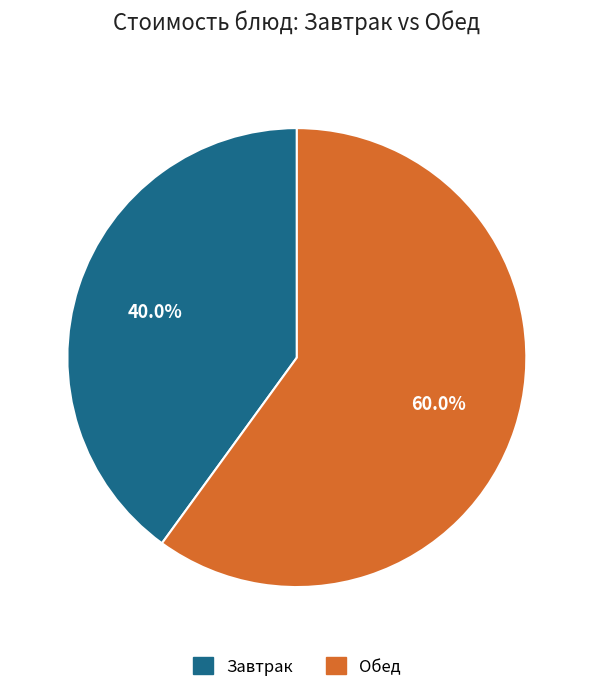

Is there any slice that represents more than half of the pie?

Yes